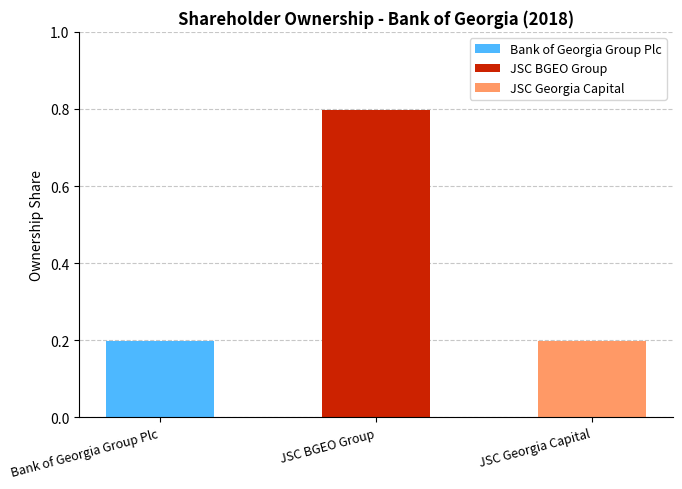

What position from the left is JSC BGEO Group?

2